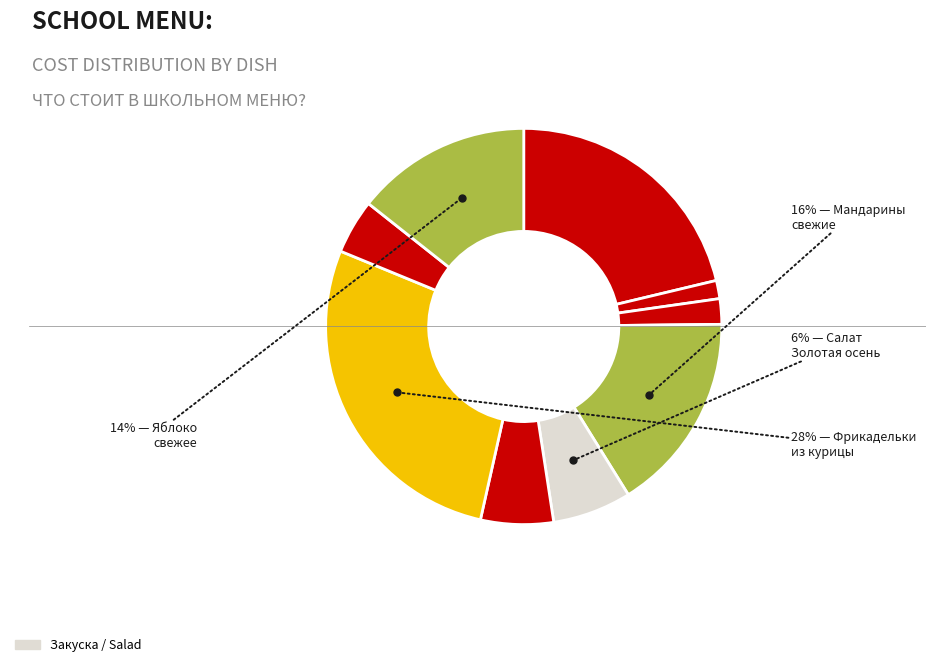

Rank the categories by value from lowest to highest.

Чай с сахаром, Хлеб пшеничный, Хлеб ржано-пшеничный, Напиток витаминизированный Вишневый, Суп картофельный с бобовыми, Салат Золотая осень, Яблоко свежее, Мандарины свежие, Сыр порционный, Каша из хлопьев овсяных, Фрикадельки из филе курицы в соусе